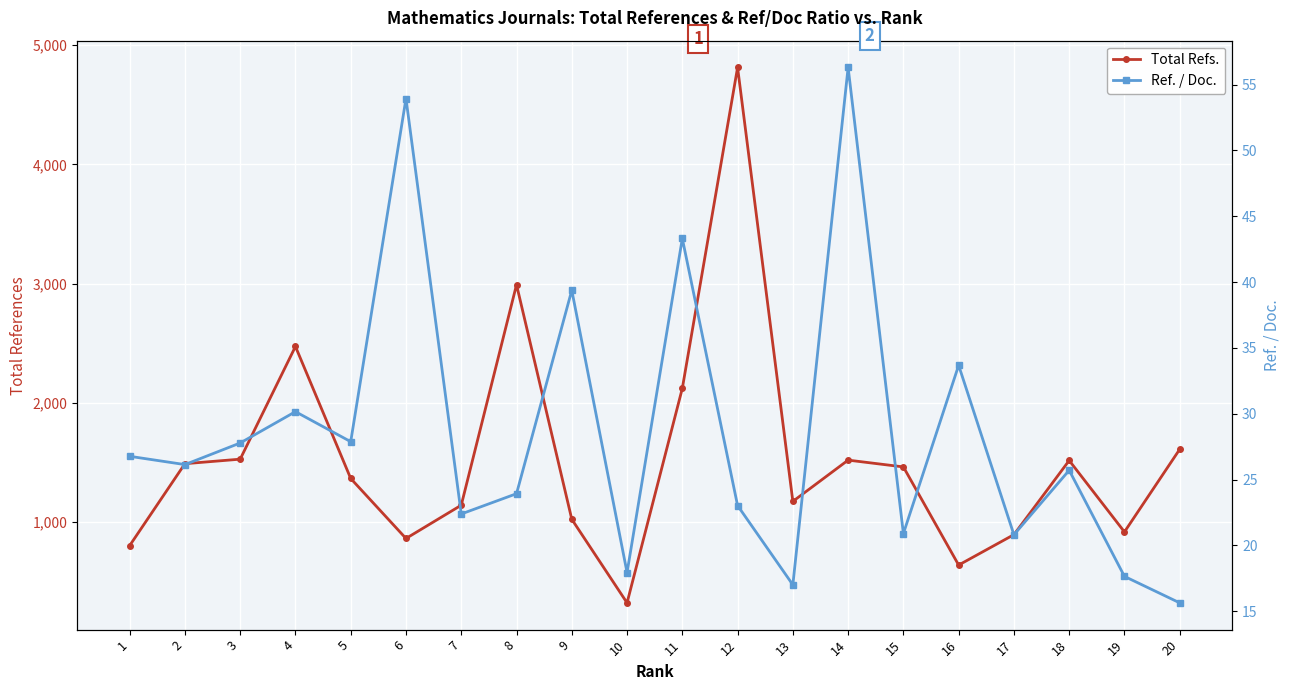

How many distinct data groups are displayed?

2